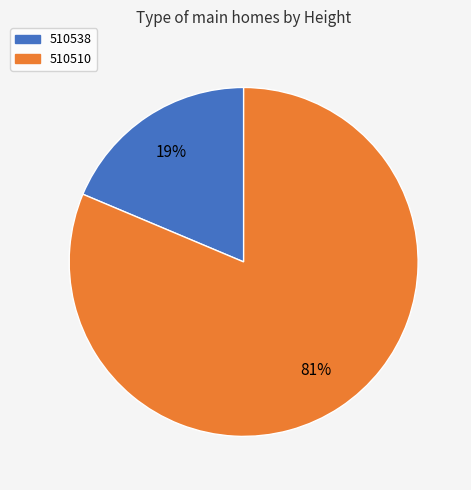

Combined, do 510510 and 510538 account for over 50%?

Yes